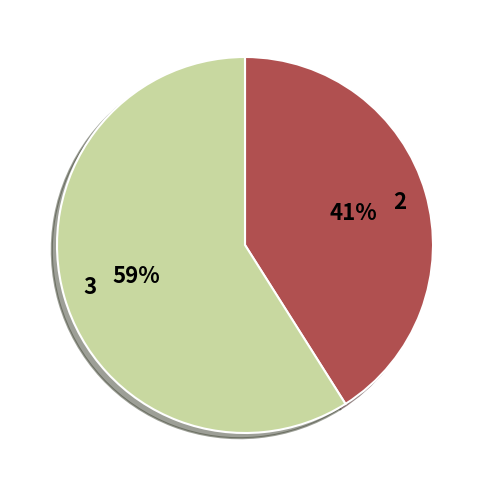

How many segments does this pie chart have?

2